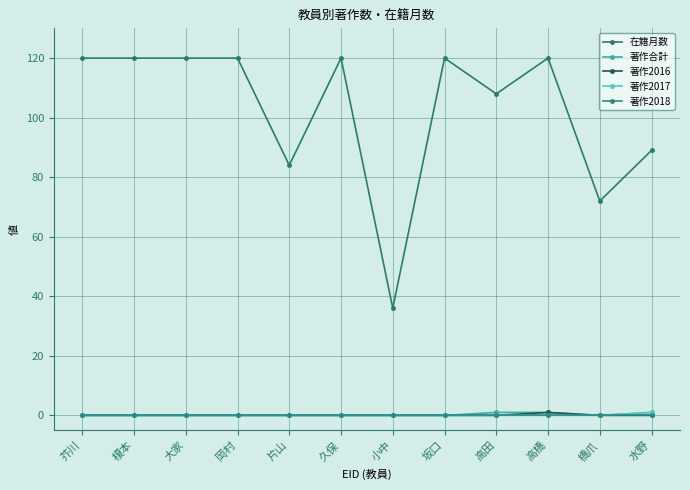

Between 芥川 and 水野, which is larger?

芥川